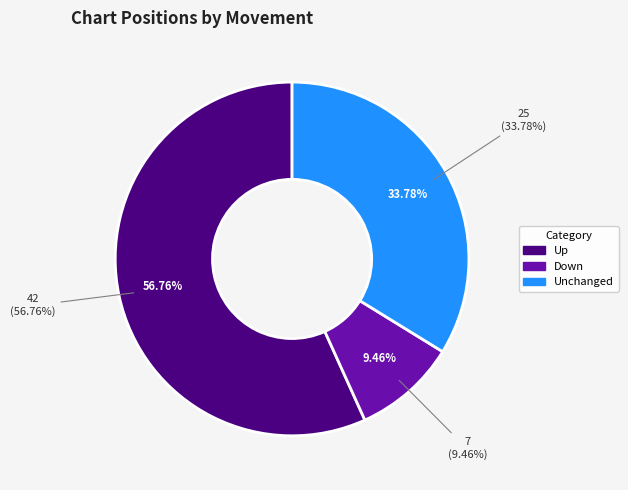

The down slice represents 16% of the pie. True or false?

False